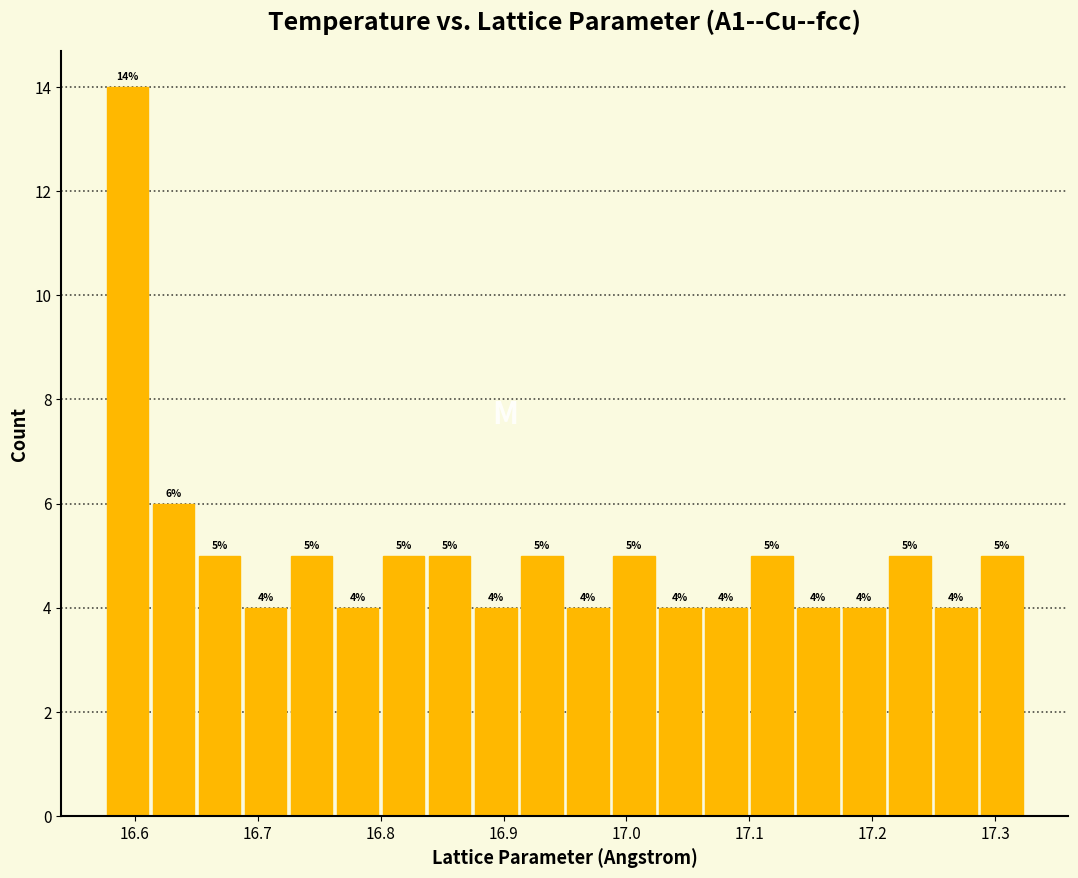

Read against the x-axis, roughly where is the centre of the tallest bar?

16.59